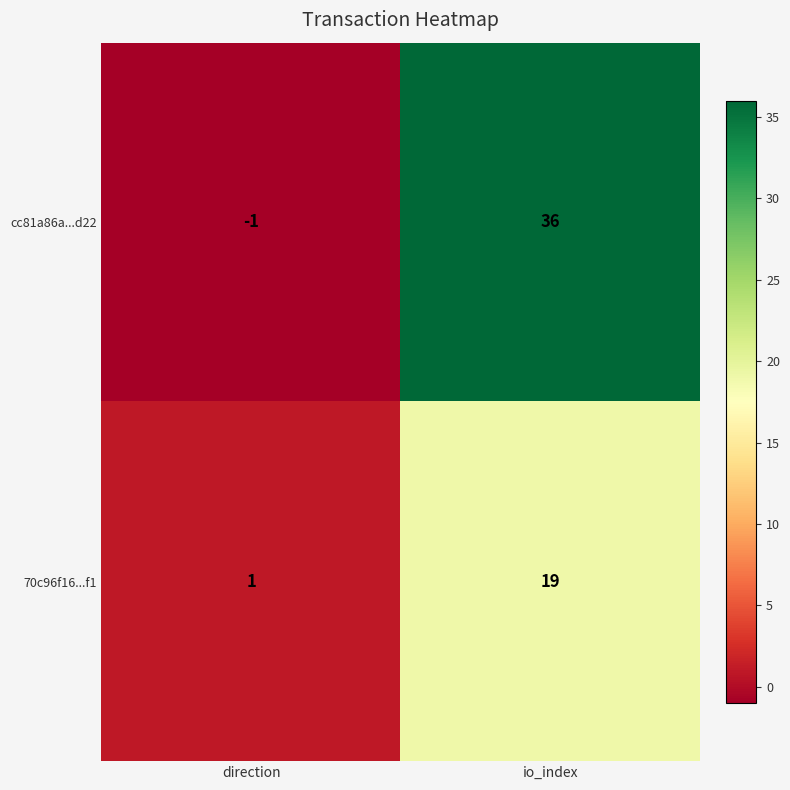

Where is cc81a86a...d22 nearest to the value 17?

direction